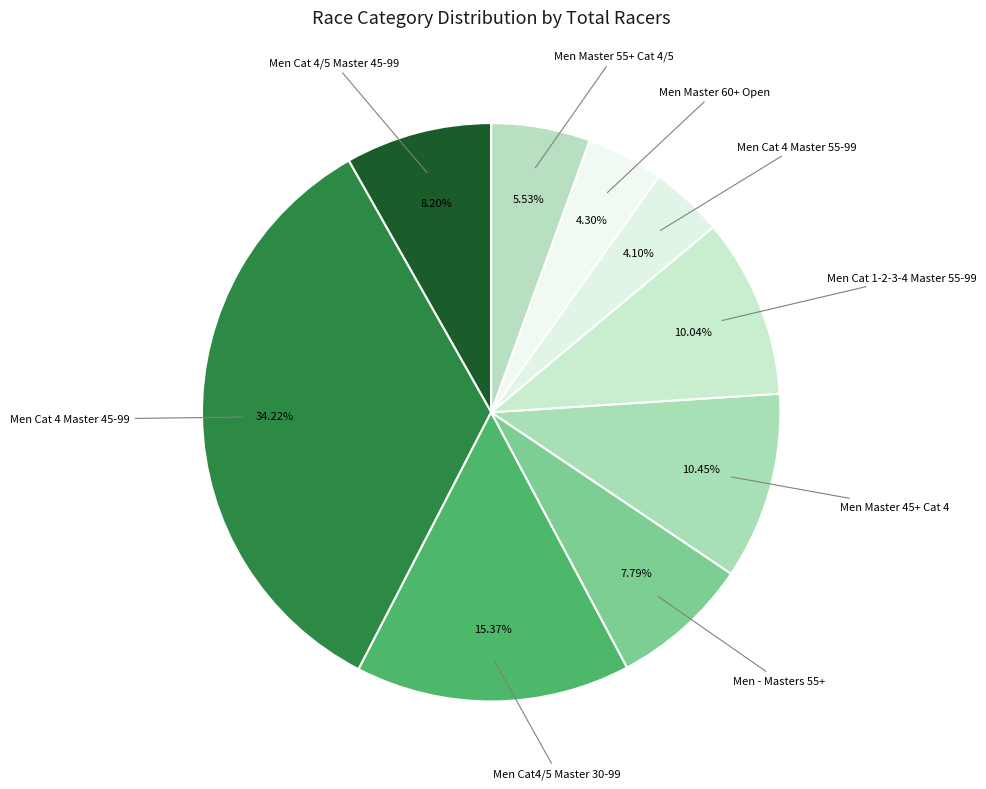

Count the number of slices in the pie.

9